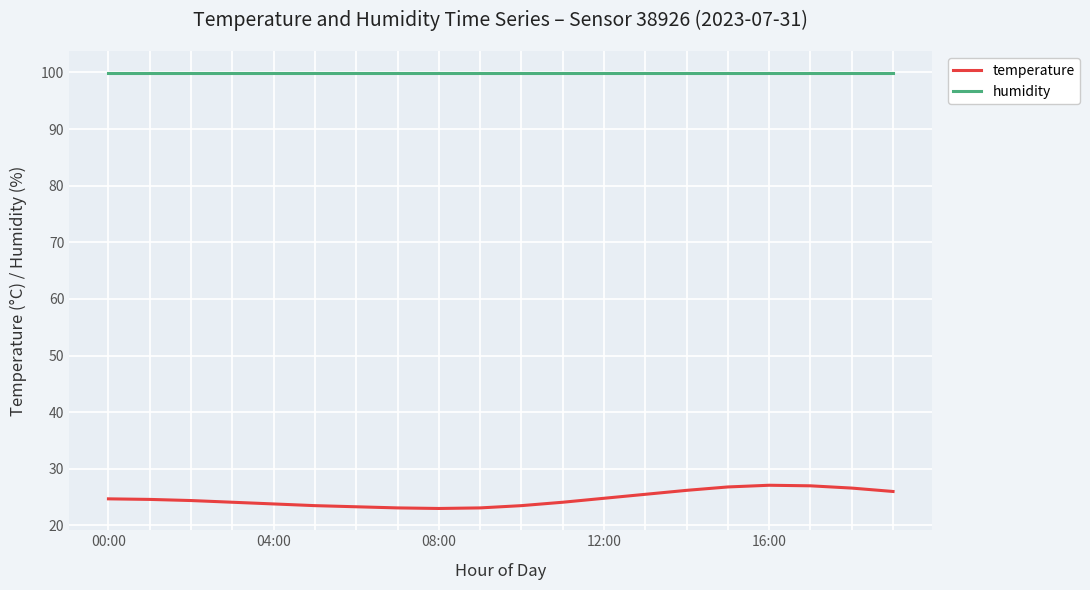

True or false: temperature and humidity intersect in this chart.

False